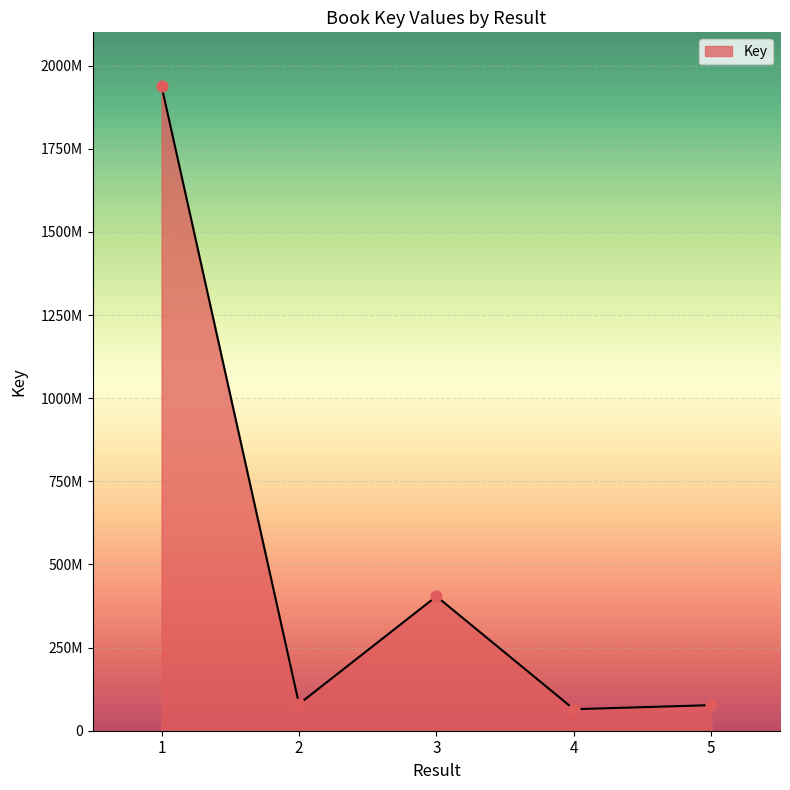

Does the chart have visible grid lines?

Yes